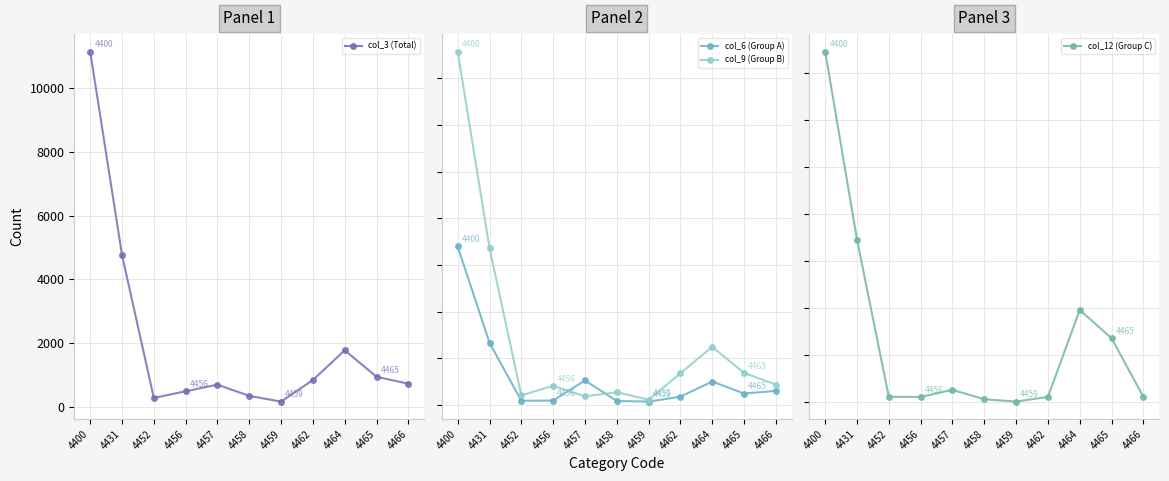

How many lines are shown in the chart?

4